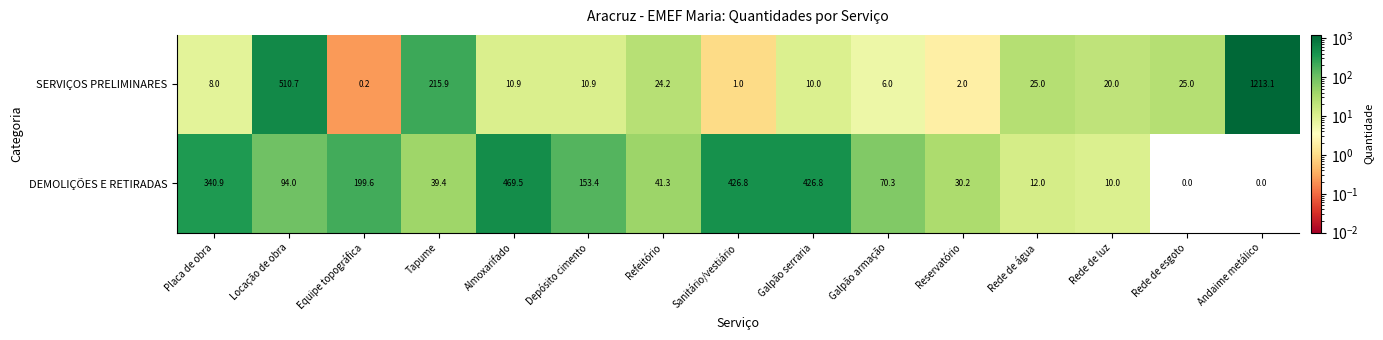

What is the difference between the maximum and minimum values in the DEMOLIÇÕES E RETIRADAS series?

469.5